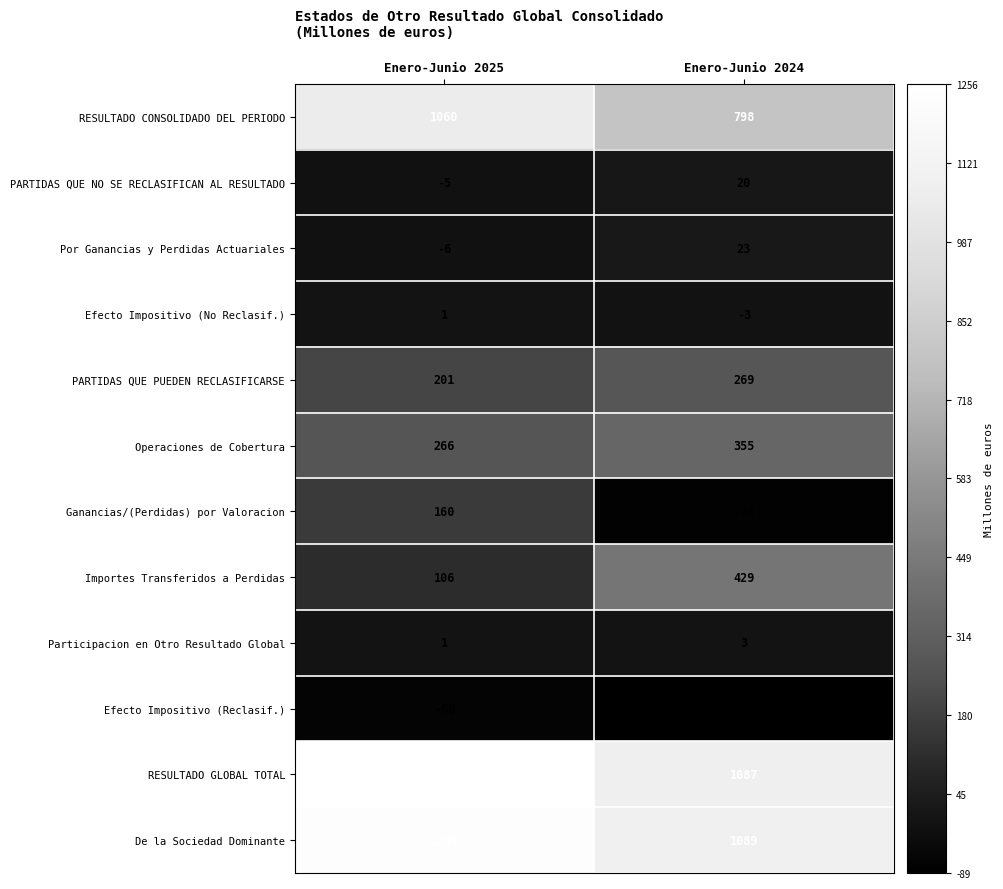

What is the sum of all Efecto Impositivo (Reclasif.) values?

-155